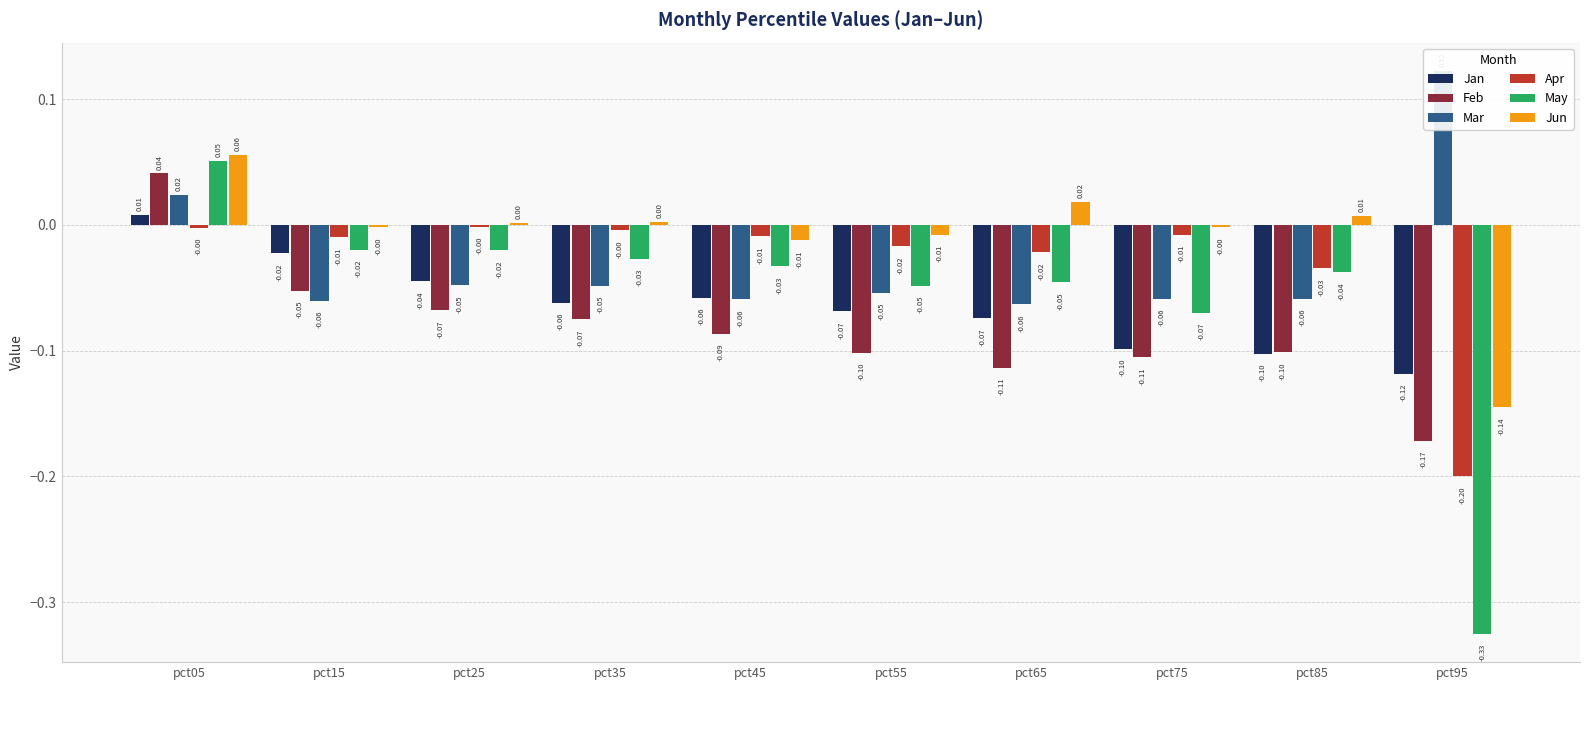

What are all the series names shown in the legend?

Jan, Feb, Mar, Apr, May, Jun